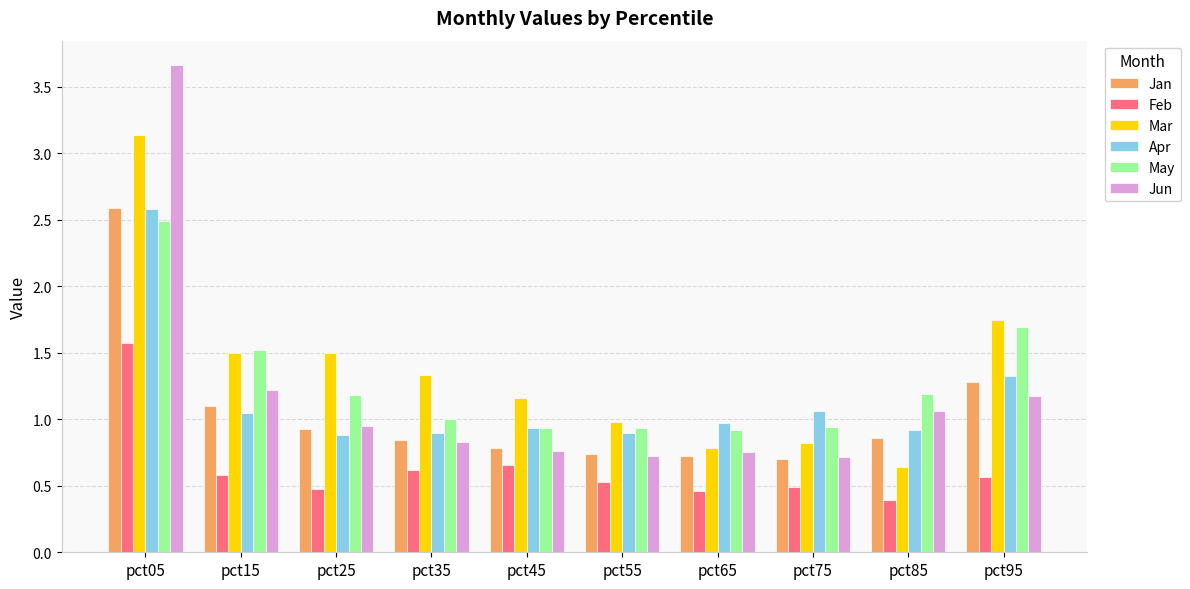

How many groups of bars are there?

10